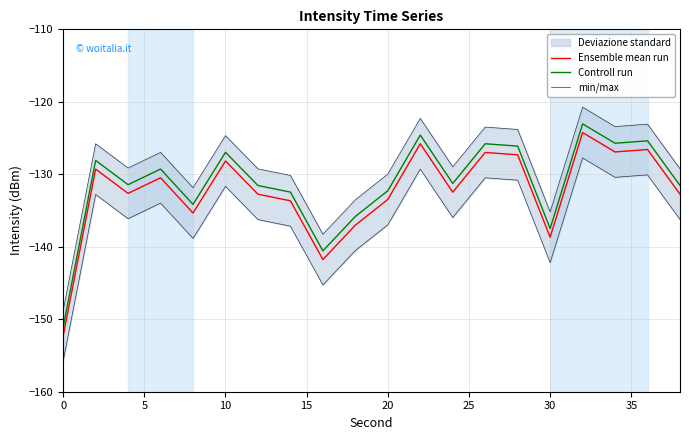

How many interior local valleys does the Ensemble mean run series have?

6